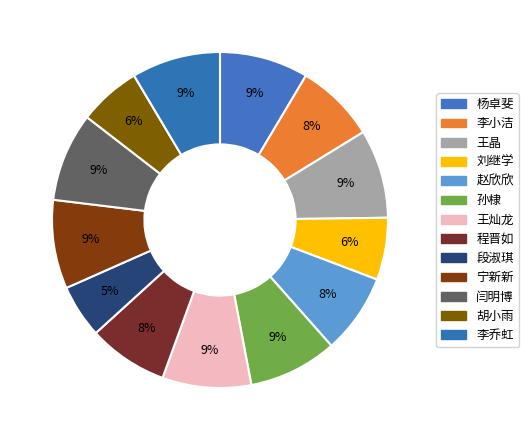

Approximately how many times larger is the value at 宁新新 compared to 程晋如?

1.1